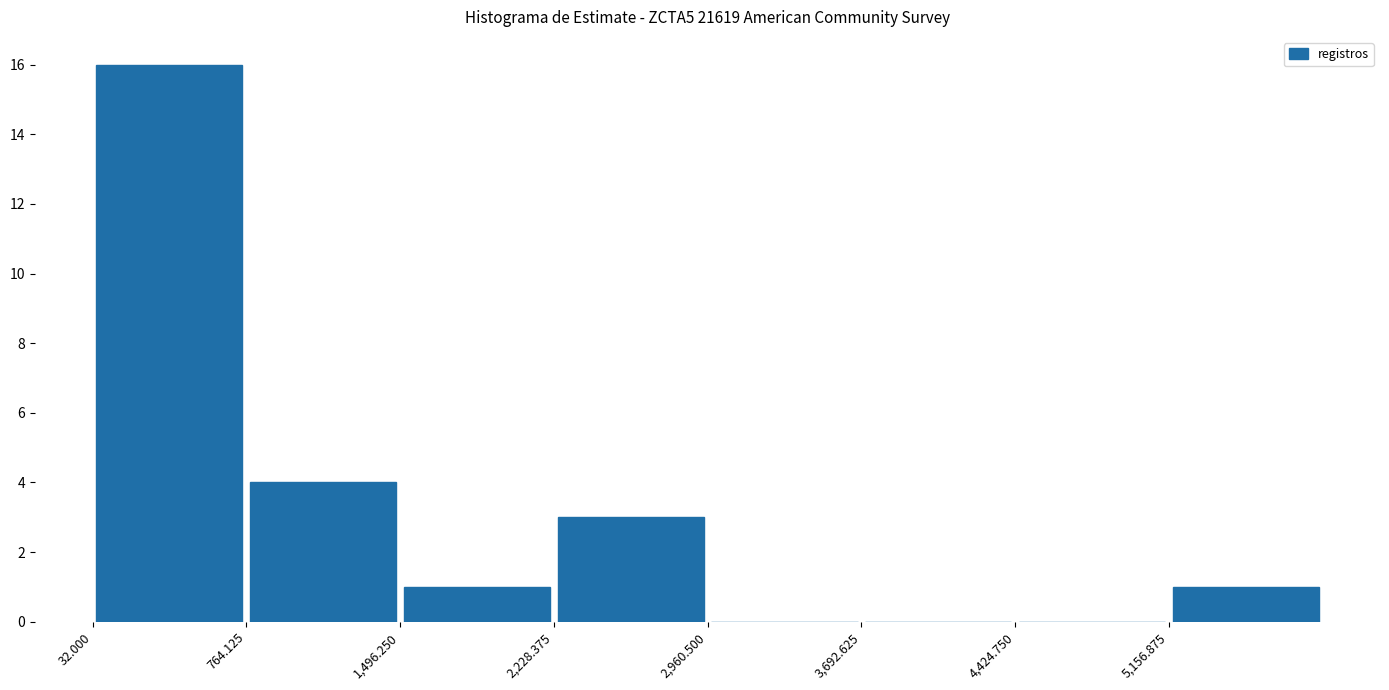

Reading left to right, list every bar in this chart as the range it spans on the x-axis followed by its height. Neither the bar edges nor the heights are printed on the chart, so give them approximately, as read against the axes.

0 to 800: 16
800 to 1500: 4
1500 to 2200: 1
2200 to 3000: 3
3000 to 3700: 0
3700 to 4400: 0
4400 to 5200: 0
5200 to 5900: 1